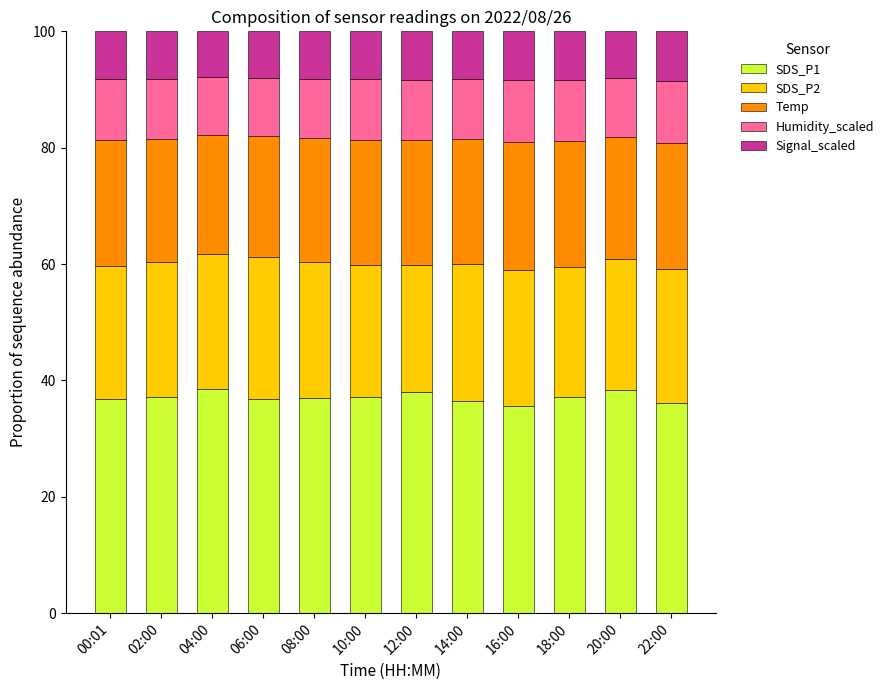

What is the minimum value for SDS_P1?

35.6